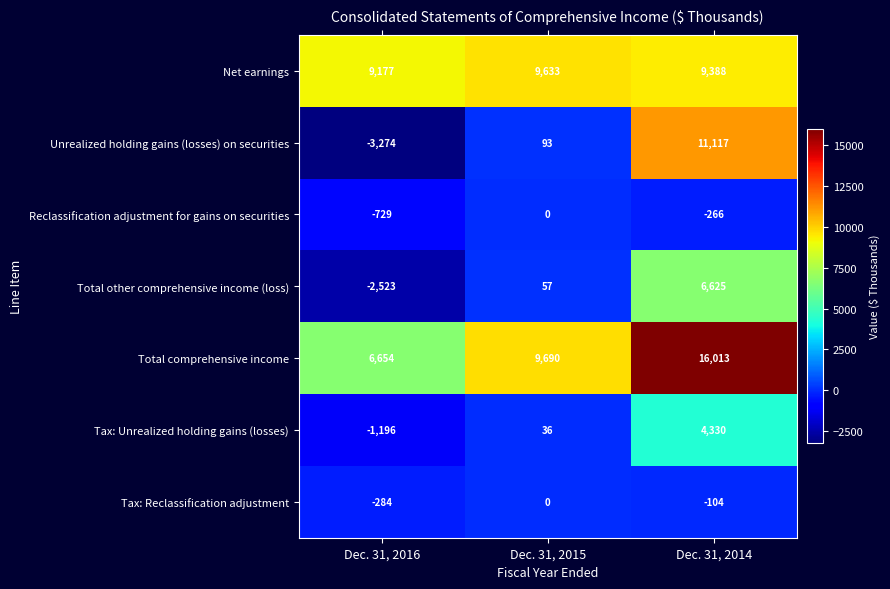

Where is Unrealized holding gains (losses) on securities nearest to the value 3921?

Dec. 31, 2015